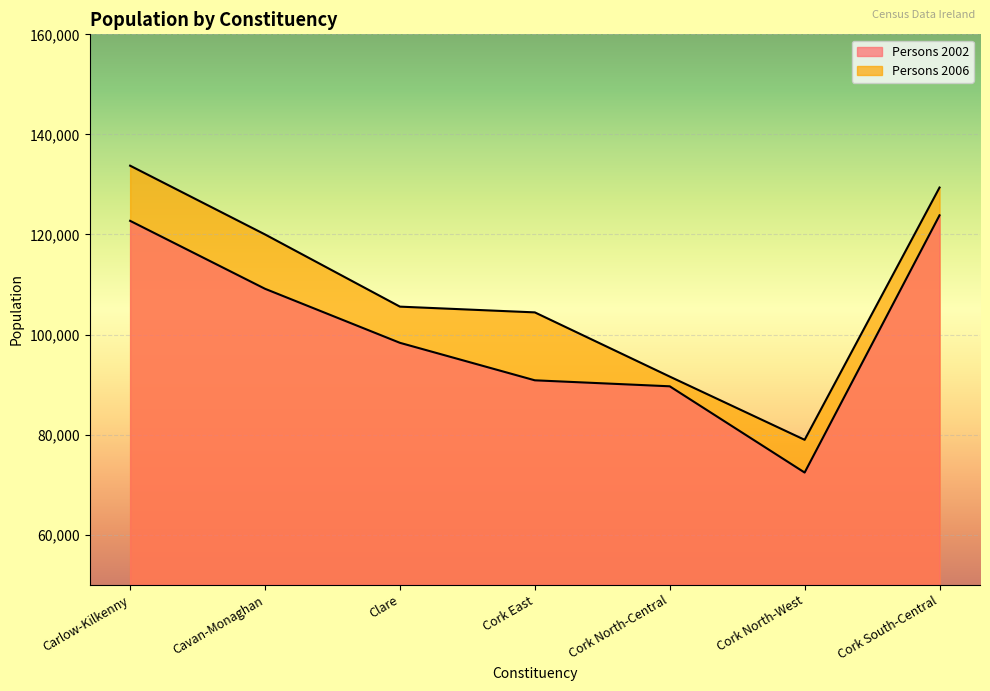

What position from the left is Cork North-West?

6